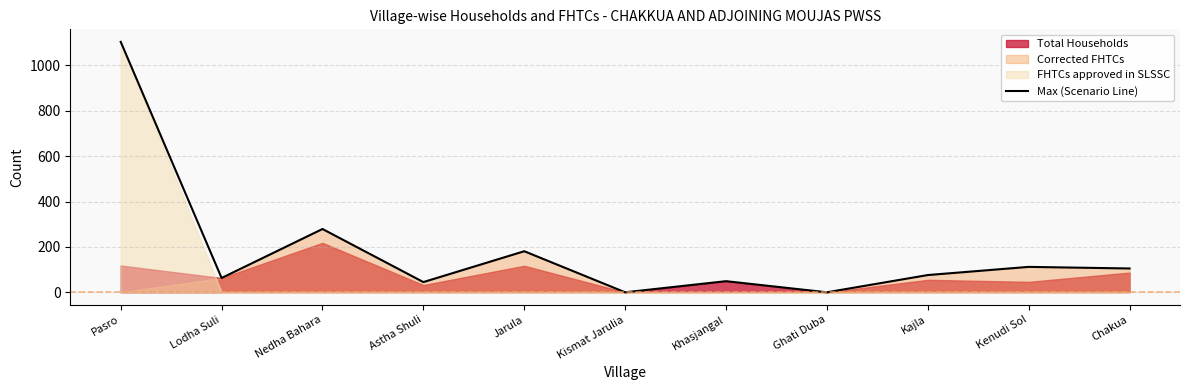

How many data points are less than 76?

5